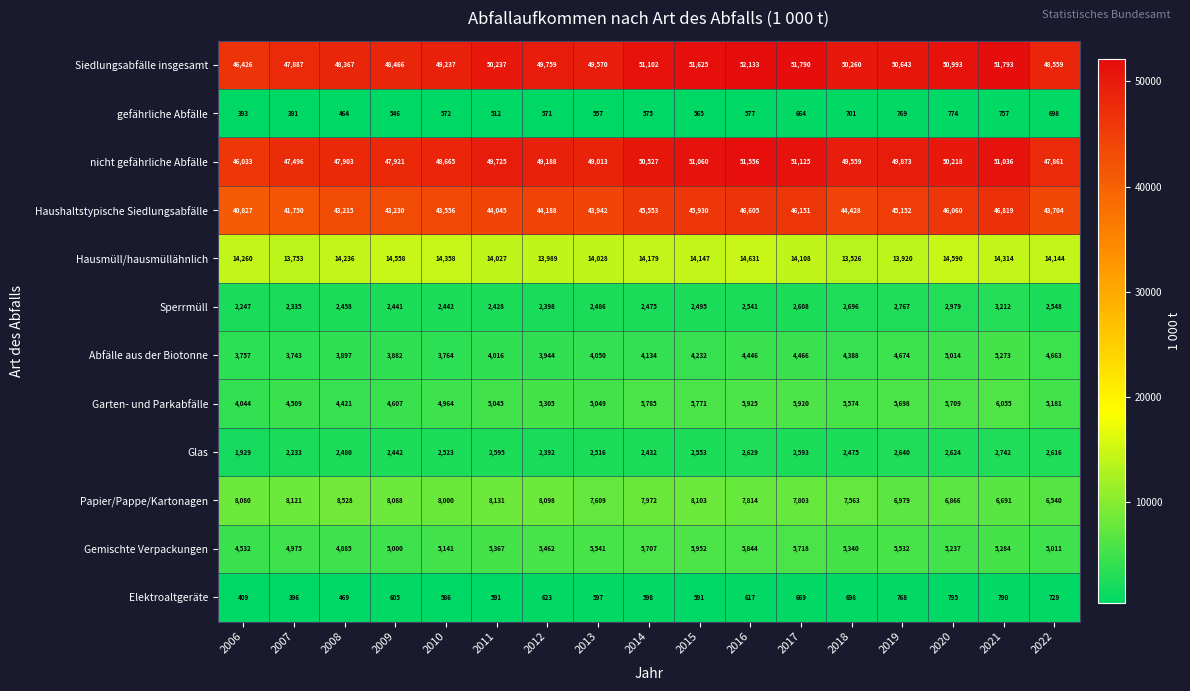

What is the greatest value displayed?

52133